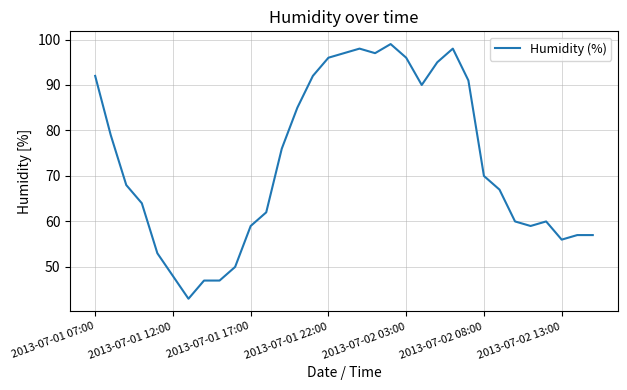

How many lines are shown in the chart?

1